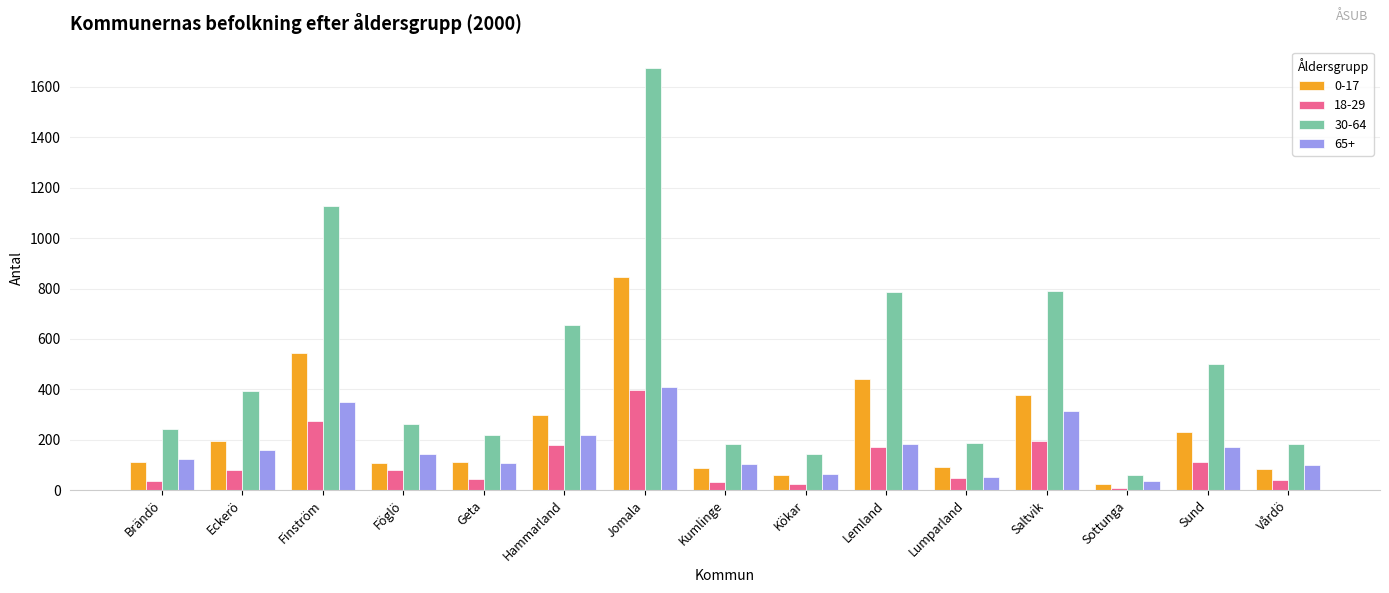

What are all the series names shown in the legend?

0-17, 18-29, 30-64, 65+